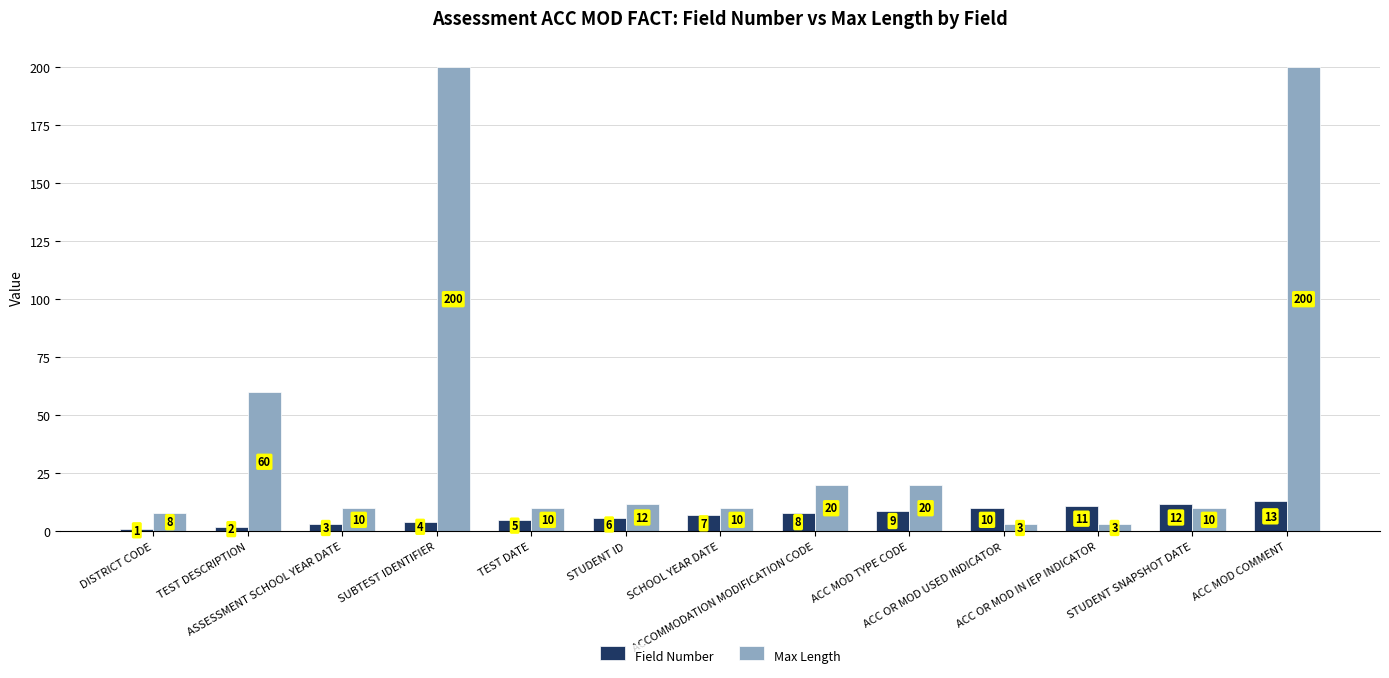

Reading left to right, extract all data points from this chart.

Field Number: DISTRICT CODE=1	TEST DESCRIPTION=2	ASSESSMENT SCHOOL YEAR DATE=3	SUBTEST IDENTIFIER=4	TEST DATE=5	STUDENT ID=6	SCHOOL YEAR DATE=7	ACCOMMODATION MODIFICATION CODE=8	ACC MOD TYPE CODE=9	ACC OR MOD USED INDICATOR=10	ACC OR MOD IN IEP INDICATOR=11	STUDENT SNAPSHOT DATE=12	ACC MOD COMMENT=13
Max Length: DISTRICT CODE=8	TEST DESCRIPTION=60	ASSESSMENT SCHOOL YEAR DATE=10	SUBTEST IDENTIFIER=200	TEST DATE=10	STUDENT ID=12	SCHOOL YEAR DATE=10	ACCOMMODATION MODIFICATION CODE=20	ACC MOD TYPE CODE=20	ACC OR MOD USED INDICATOR=3	ACC OR MOD IN IEP INDICATOR=3	STUDENT SNAPSHOT DATE=10	ACC MOD COMMENT=200